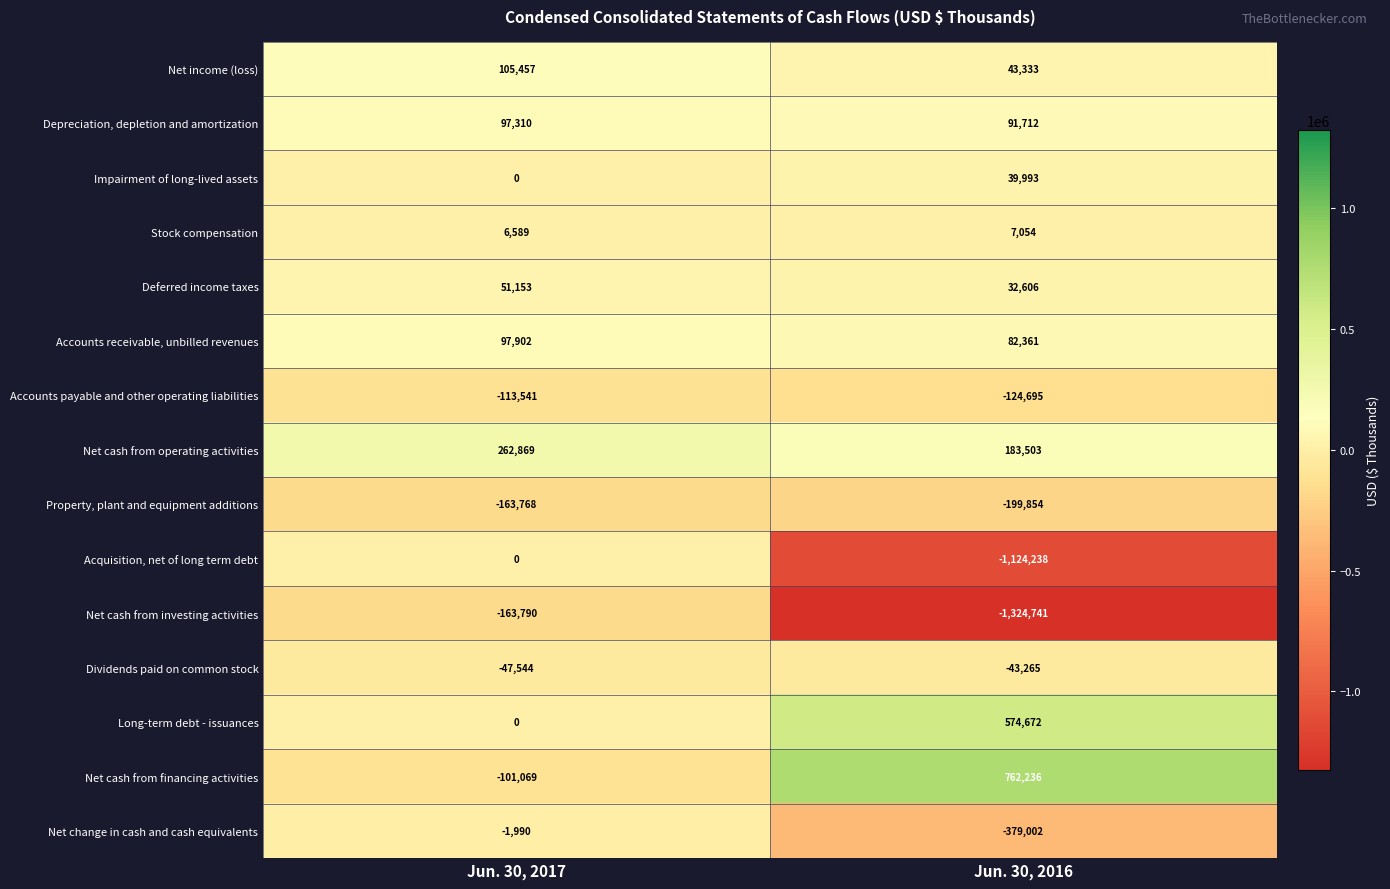

Which series has the largest range (max minus min)?

Net cash from investing activities